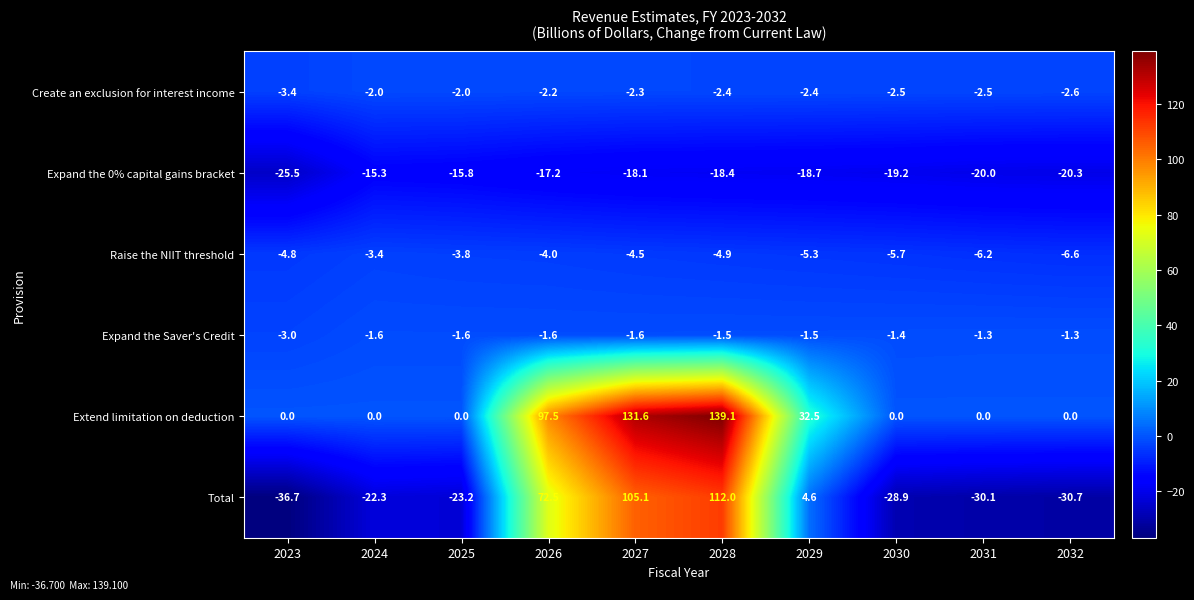

What is the smallest value displayed?

-36.7